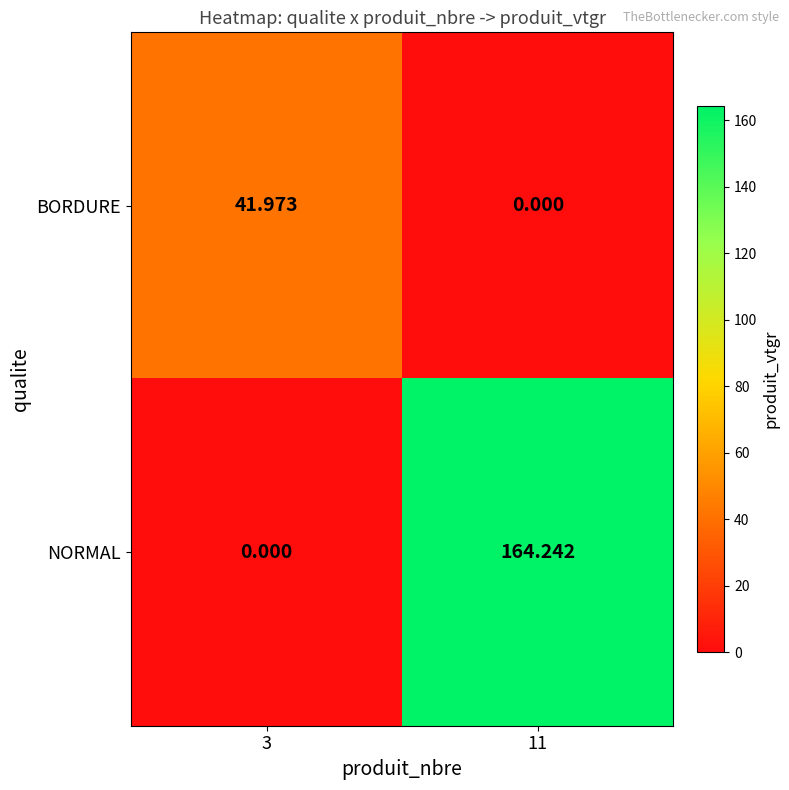

What is the total value across all series at 3?

42.0